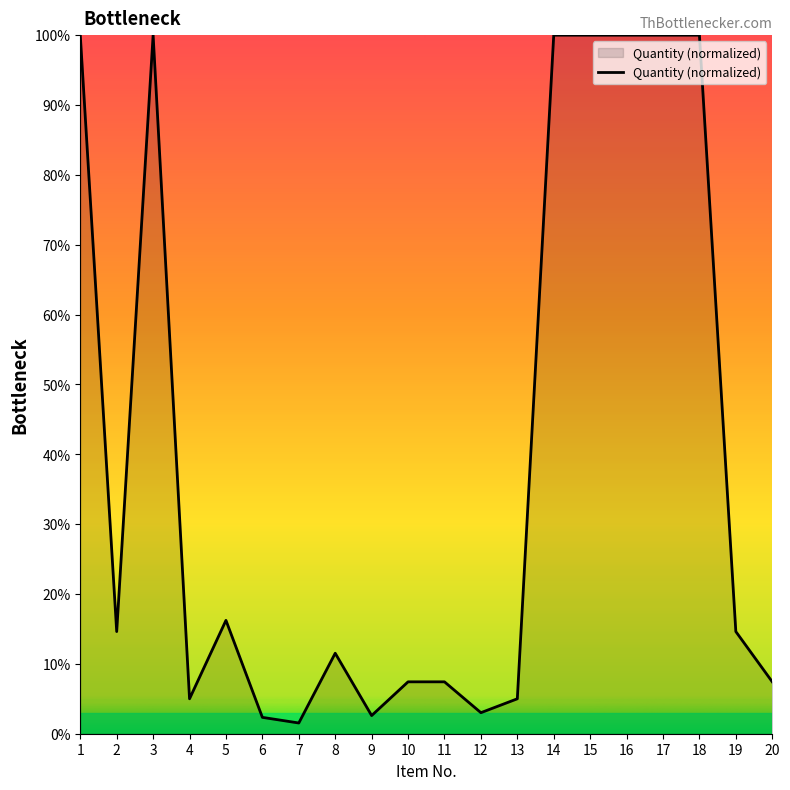

How many lines are shown in the chart?

1